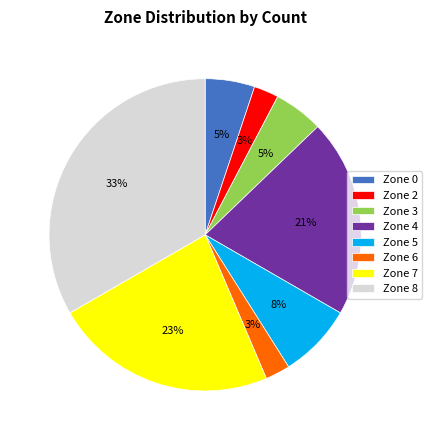

To the nearest percent, what is the average slice percentage?

12%